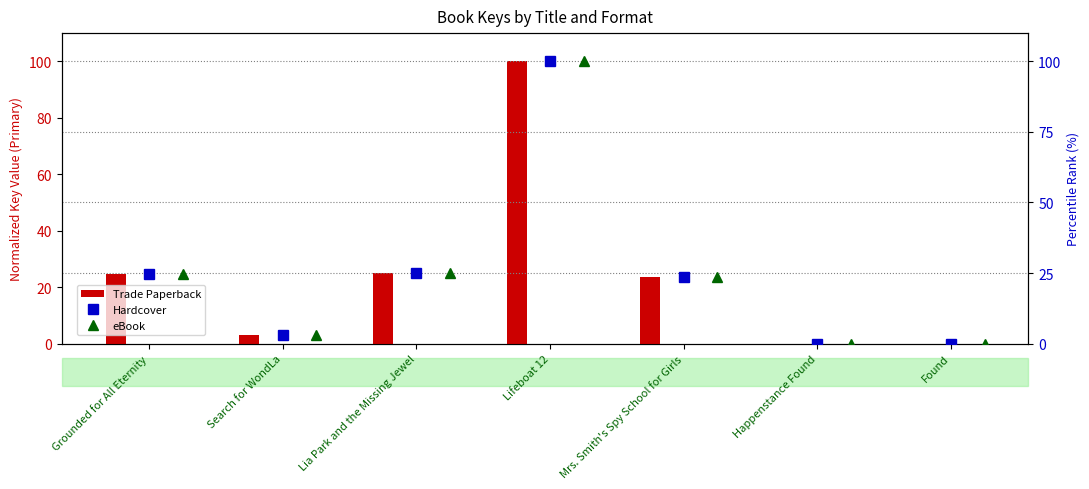

At how many categories does at least one series exceed 71?

1